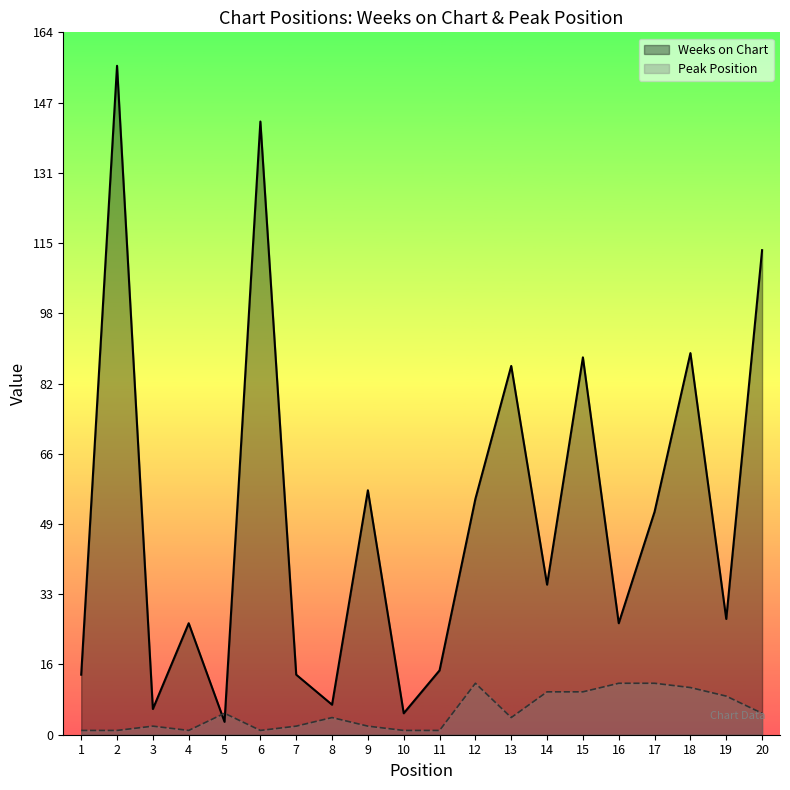

Does the chart display data point markers on the line(s)?

No